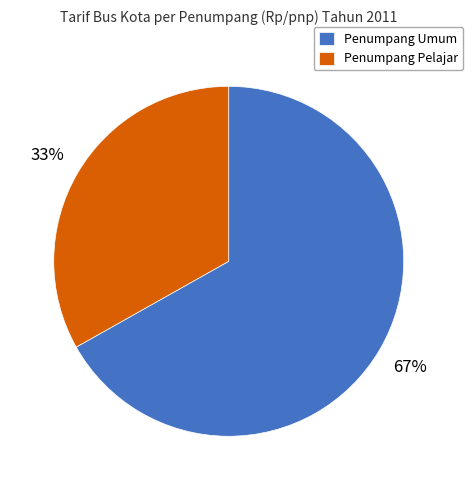

How many segments does this pie chart have?

2